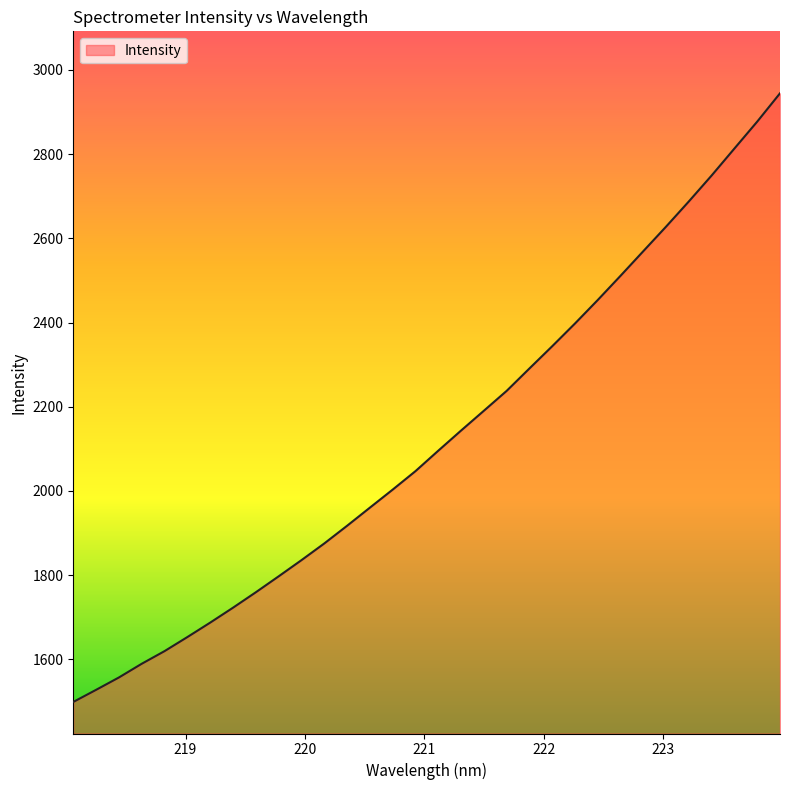

What is the difference between the maximum and minimum values?

1445.7